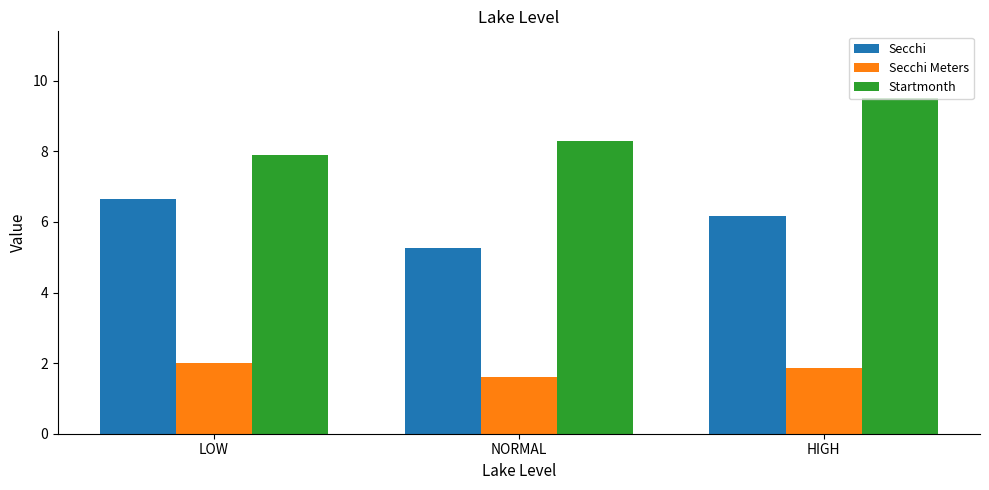

Where is Startmonth nearest to the value 8?

LOW